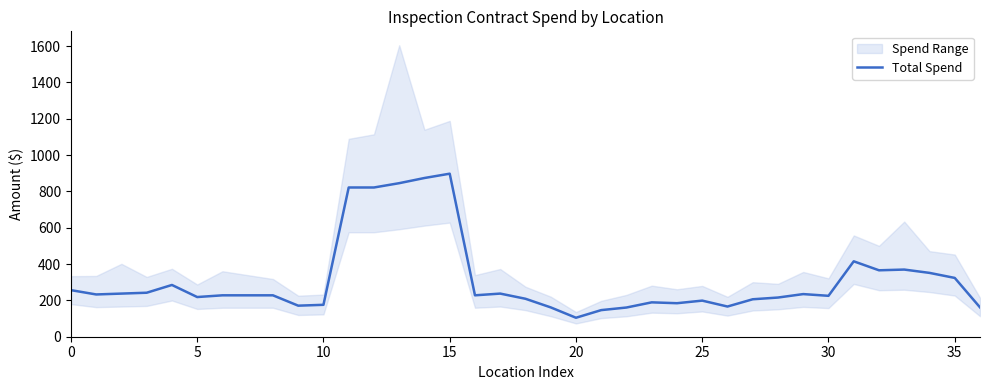

True or false: the data shows 47.9 at 17.

False